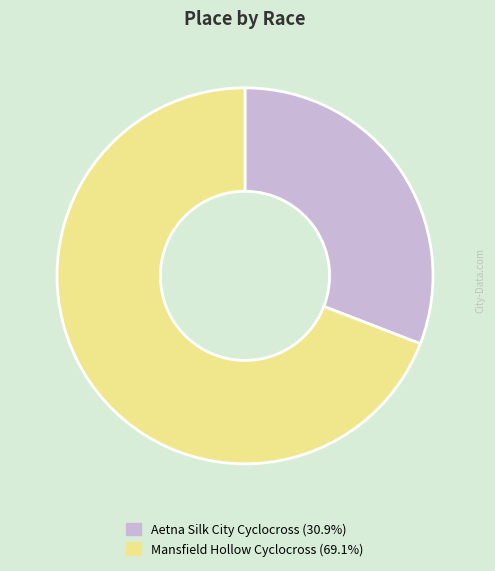

Rank the categories by value from lowest to highest.

Aetna Silk City Cyclocross, Mansfield Hollow Cyclocross